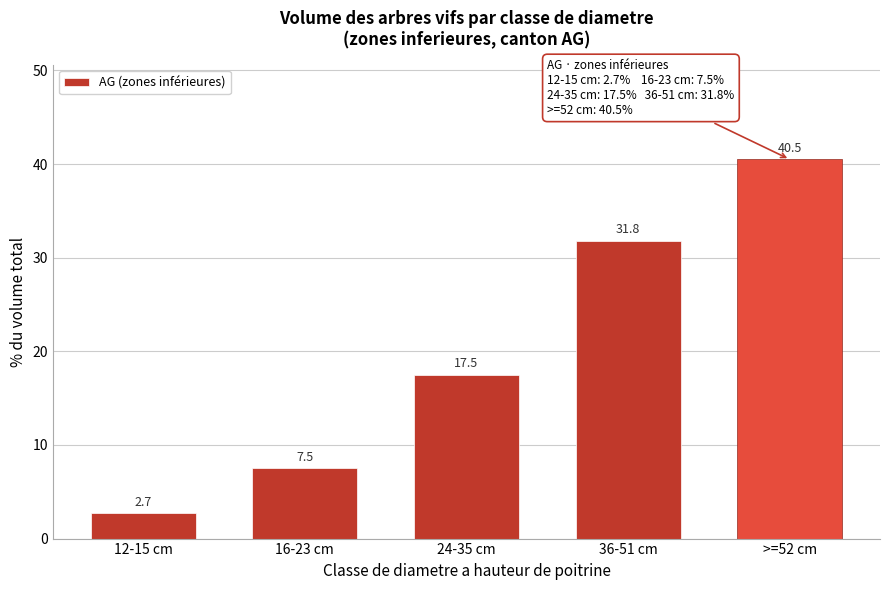

Reading left to right, list all the values displayed in this chart.

2.7	7.5	17.5	31.8	40.5